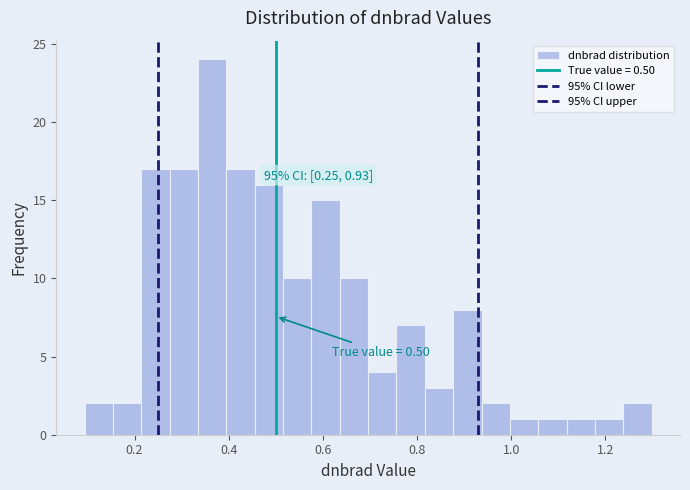

Around what value on the x-axis is the tallest bar? Give the approximate position of its centre, as read against the axis.

0.36